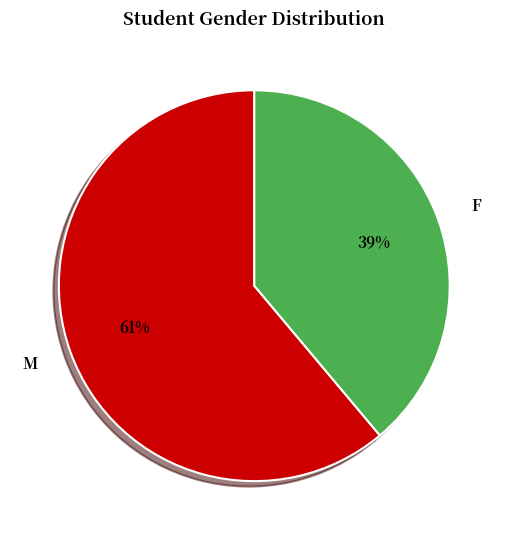

Does F account for over 50% of the chart?

No